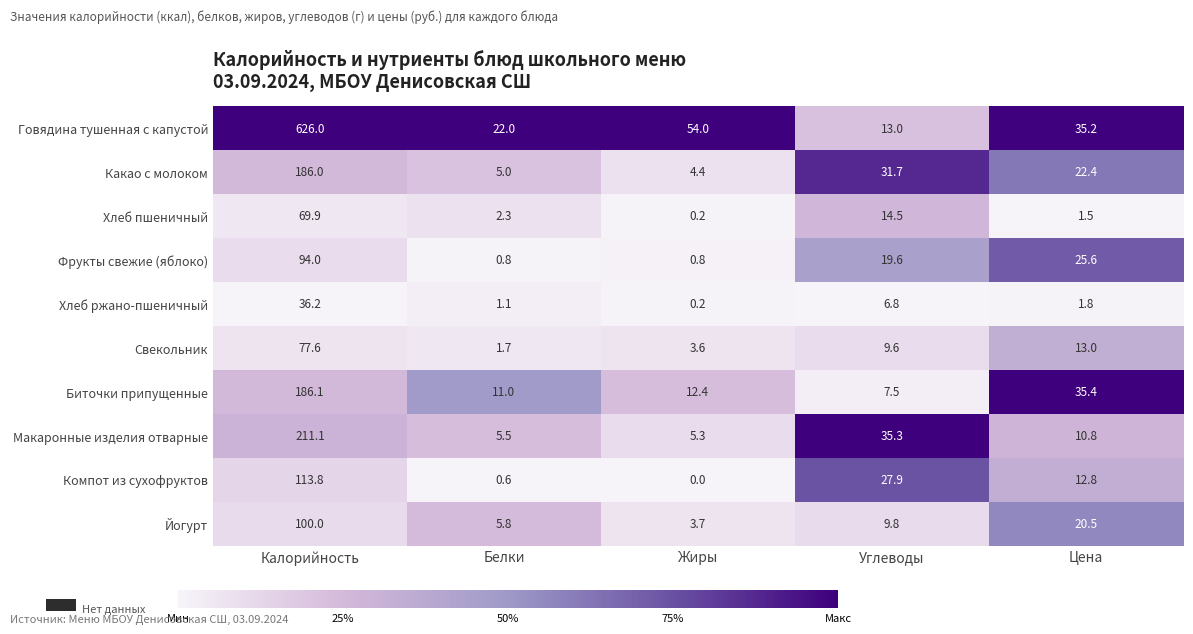

What is the difference between the maximum and second lowest values in the Хлеб пшеничный series?

68.4